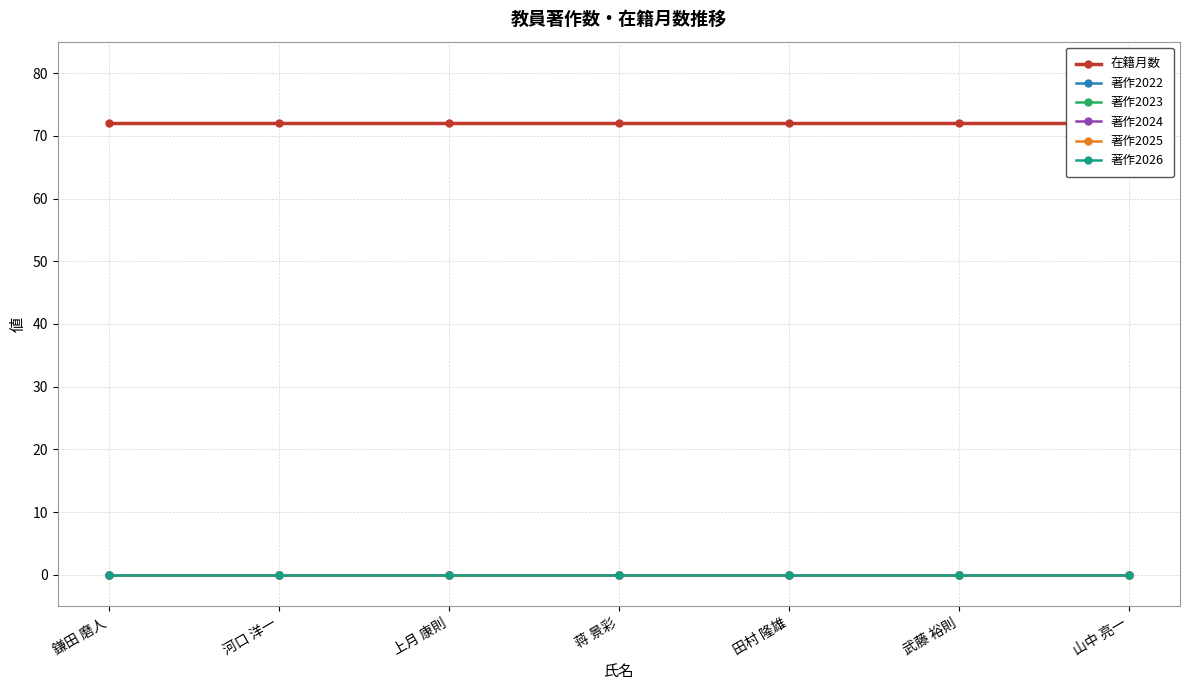

Reading left to right, what are all the values shown in this chart?

在籍月数: 72	72	72	72	72	72	72
著作2022: 0	0	0	0	0	0	0
著作2023: 0	0	0	0	0	0	0
著作2024: 0	0	0	0	0	0	0
著作2025: 0	0	0	0	0	0	0
著作2026: 0	0	0	0	0	0	0